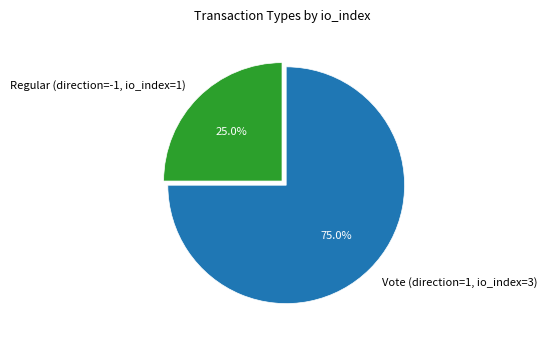

Is the sum of Vote (direction=1, io_index=3) and Regular (direction=-1, io_index=1) greater than half?

Yes